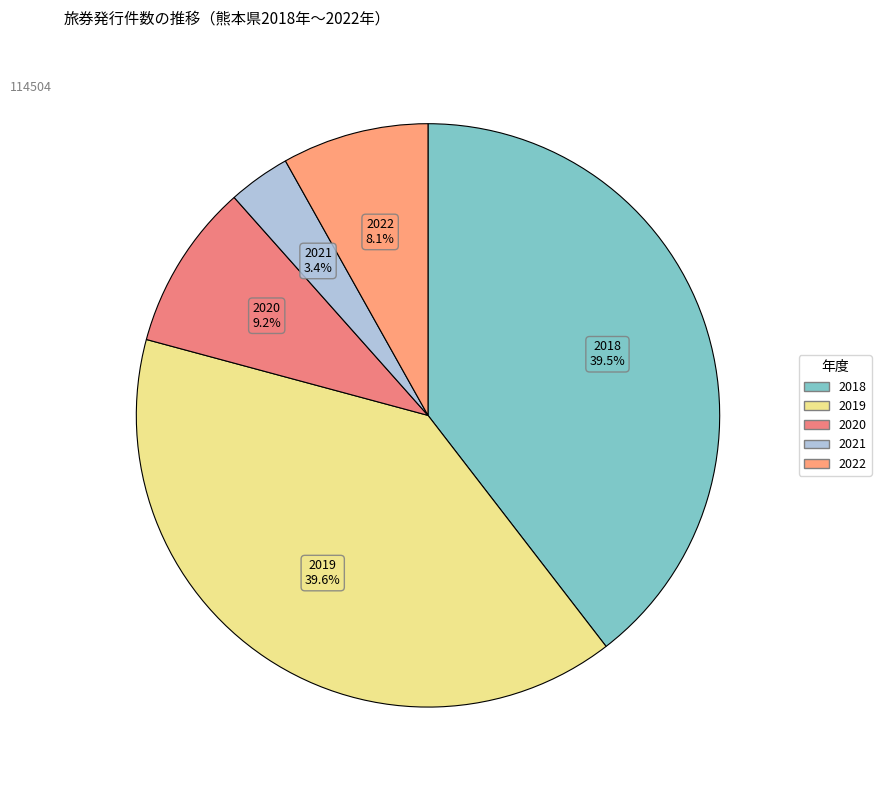

Which category has the smallest portion of the pie?

2021